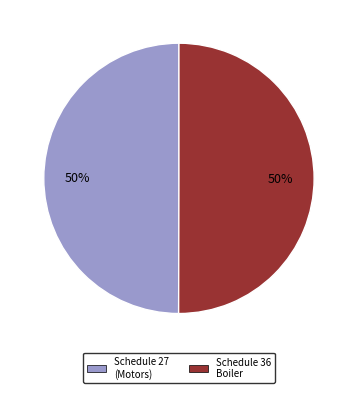

To the nearest percent, what is the average slice percentage?

50%